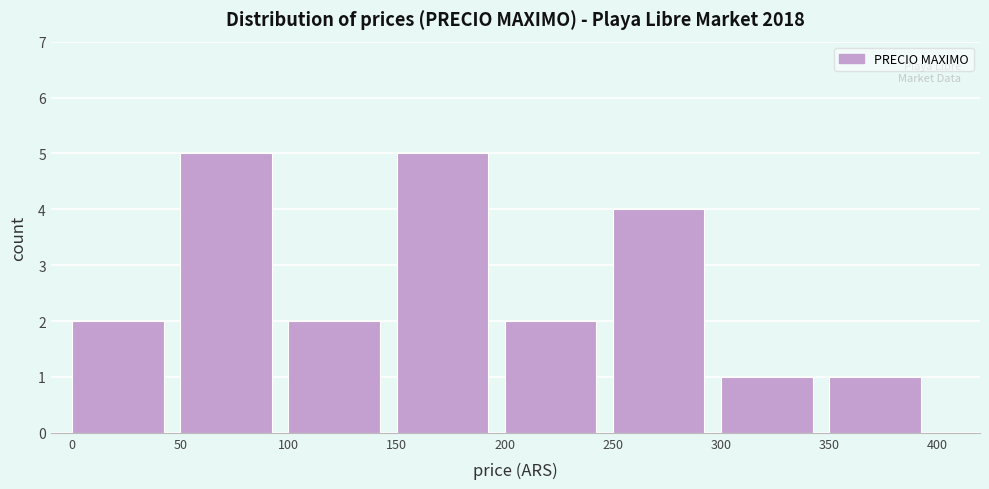

Reading left to right, transcribe this chart: for each bar, give the range it covers on the x-axis and its height. The values are not printed on the chart, so give them approximately, as read against the axis.

0 to 50: 2
50 to 100: 5
100 to 150: 2
150 to 200: 5
200 to 250: 2
250 to 300: 4
300 to 350: 1
350 to 400: 1